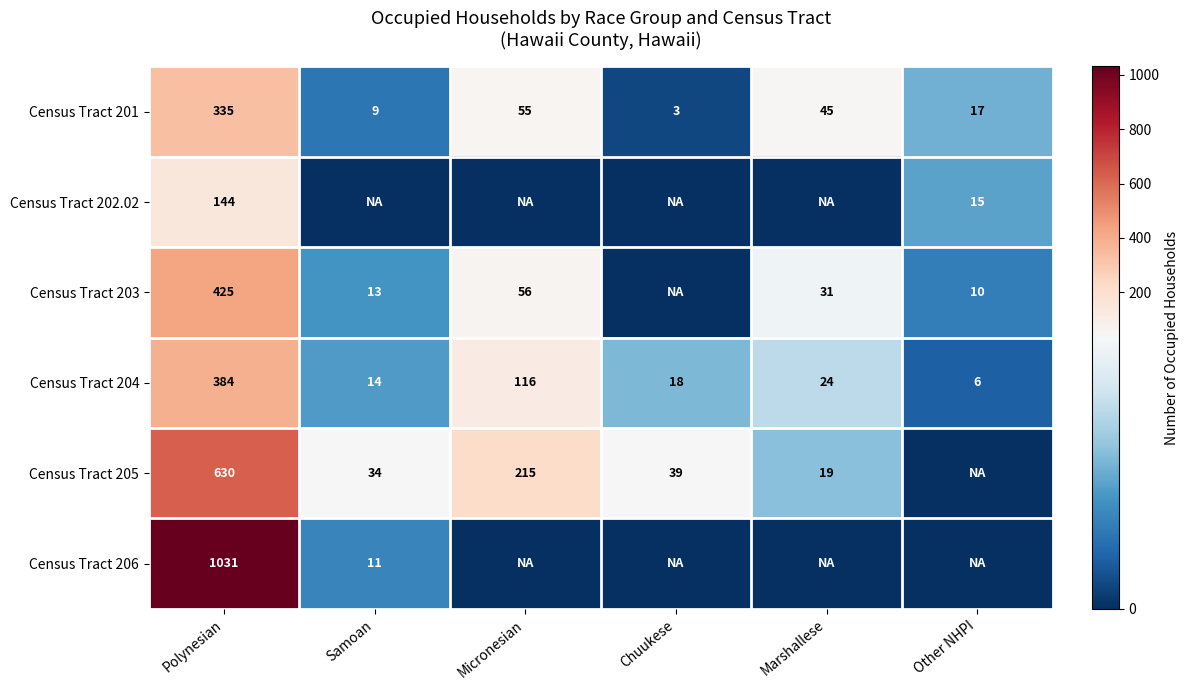

Which category has the highest value in the Census Tract 204 series?

Polynesian